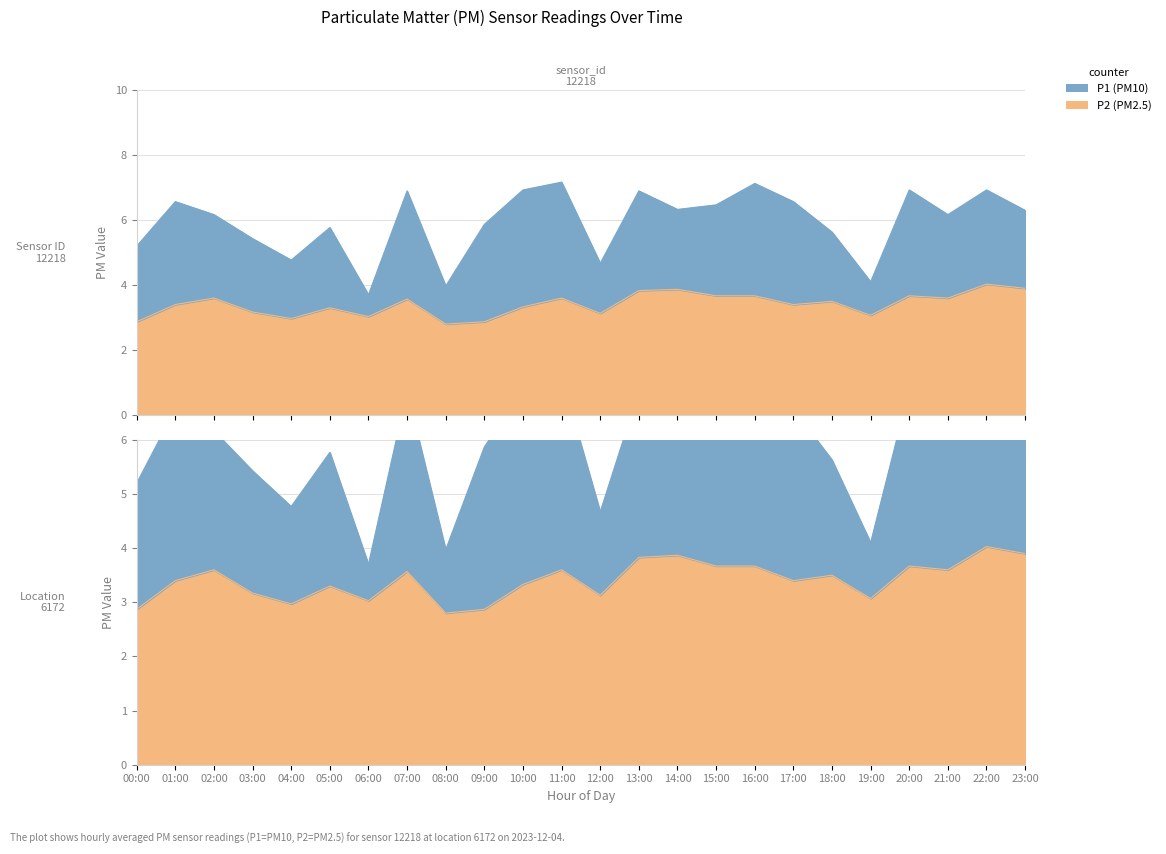

Between 12:00 and 00:00, which is larger?

00:00